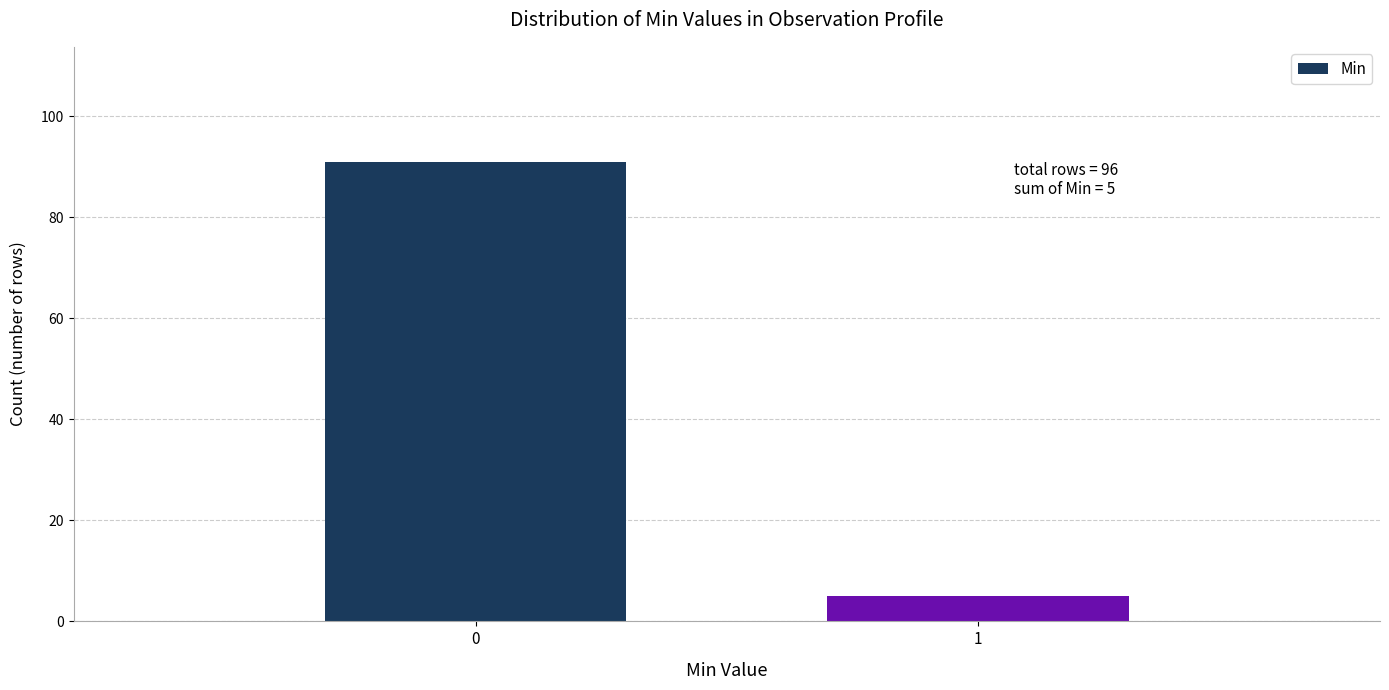

Reading left to right, transcribe all the data shown in this chart.

0=91	1=5